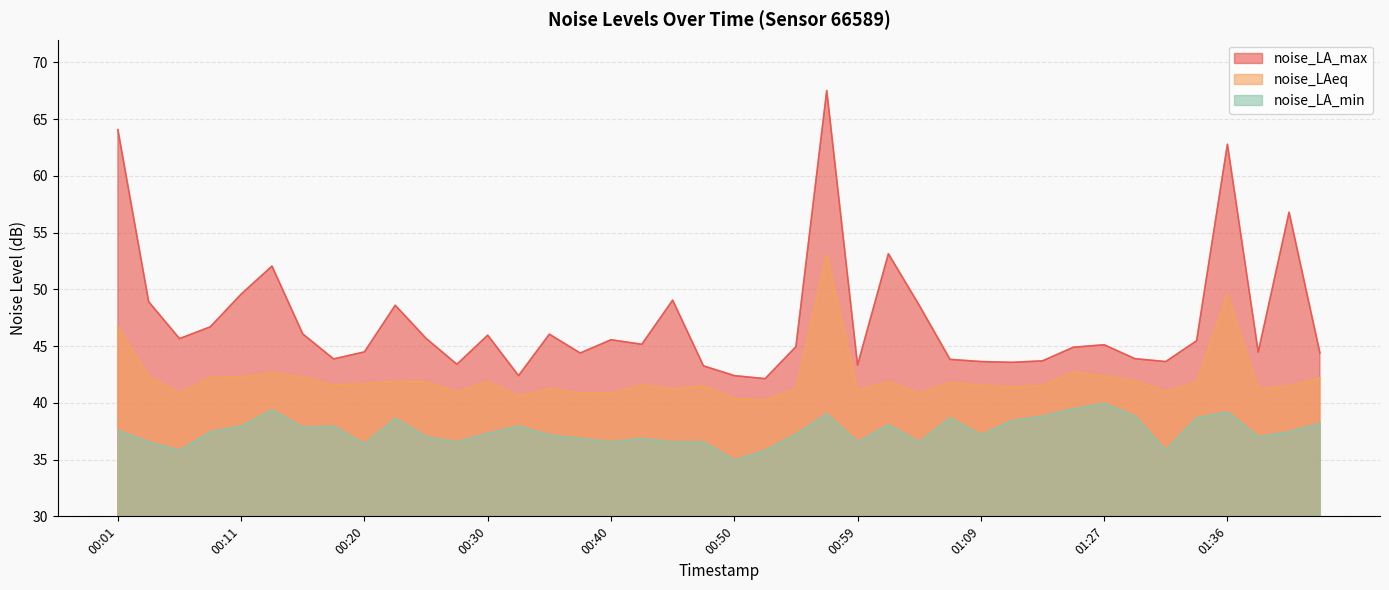

True or false: noise_LA_max and noise_LA_min cross at least once.

False